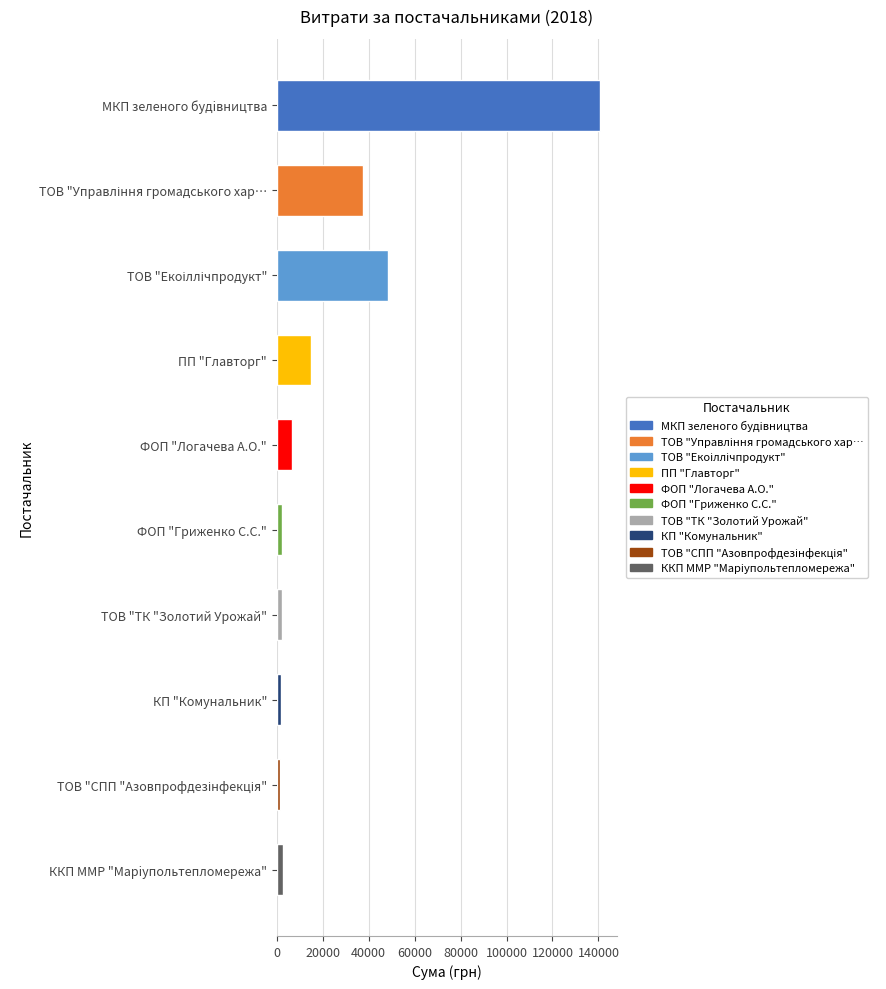

What is the label of the 3rd bar from the bottom?

КП "Комунальник"